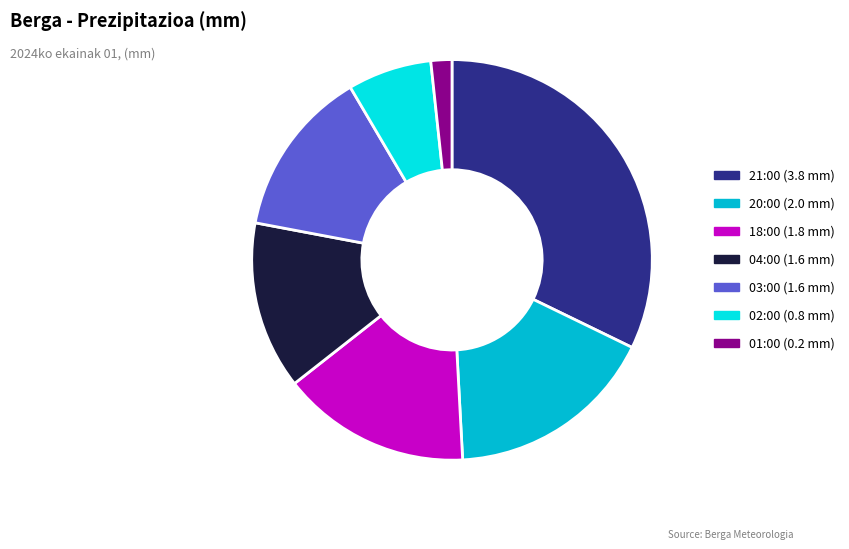

Which has a higher value, 20:00 (2.0 mm) or 04:00 (1.6 mm)?

20:00 (2.0 mm)